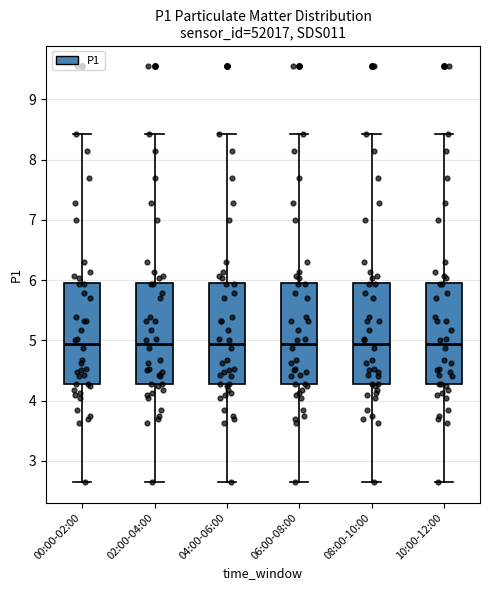

Reading left to right, transcribe this box plot: for each box, give where its median line is, the range the box spans, and where its two whiskers end, as read against the y-axis. The values are not printed on the chart, so give them approximately, as read against the axis.

00:00-02:00: median 4.9, box 4.3 to 6.0, whiskers 2.7 to 8.4
02:00-04:00: median 4.9, box 4.3 to 6.0, whiskers 2.7 to 8.4
04:00-06:00: median 4.9, box 4.3 to 6.0, whiskers 2.7 to 8.4
06:00-08:00: median 4.9, box 4.3 to 6.0, whiskers 2.7 to 8.4
08:00-10:00: median 4.9, box 4.3 to 6.0, whiskers 2.7 to 8.4
10:00-12:00: median 4.9, box 4.3 to 6.0, whiskers 2.7 to 8.4